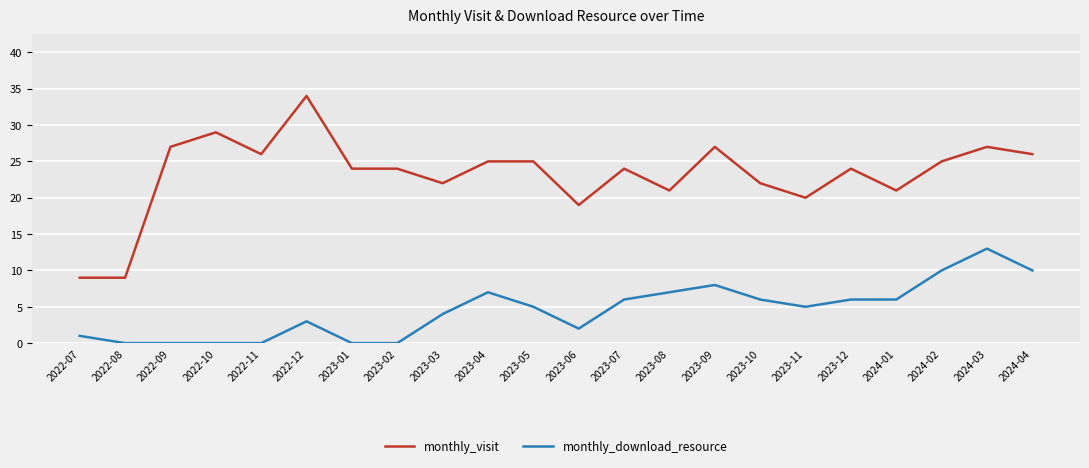

True or false: monthly_download_resource and monthly_visit cross at least once.

False